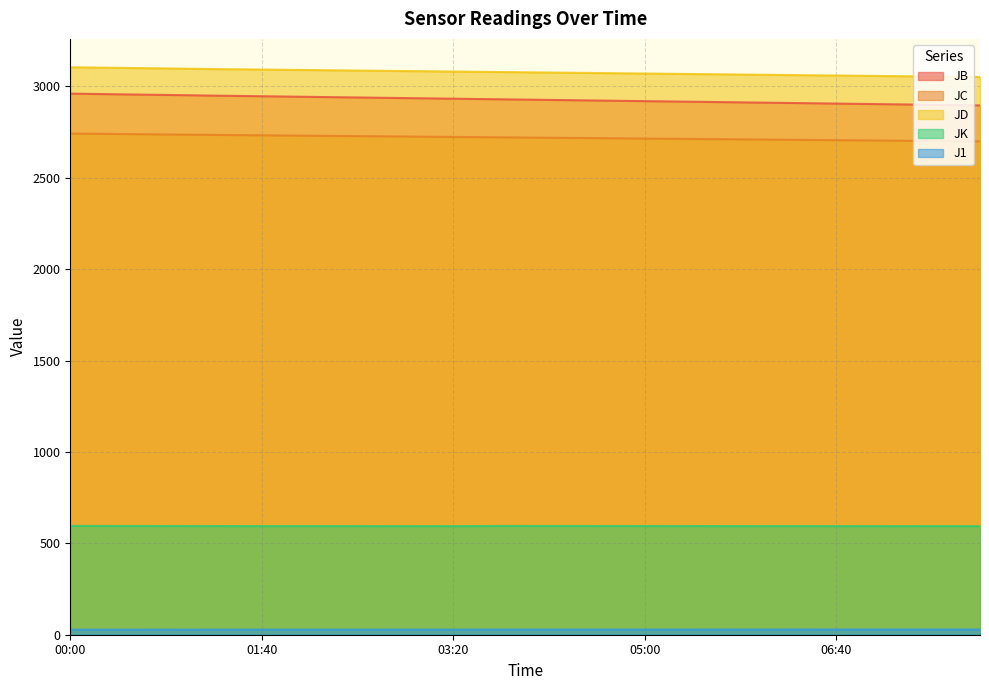

How many values in the J1 series exceed 28?

16